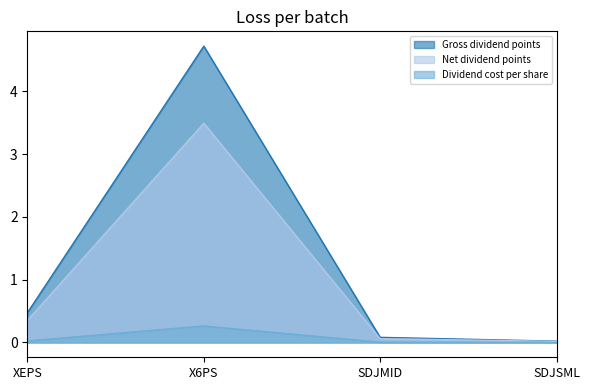

Which has a higher value, SDJMID or XEPS?

XEPS